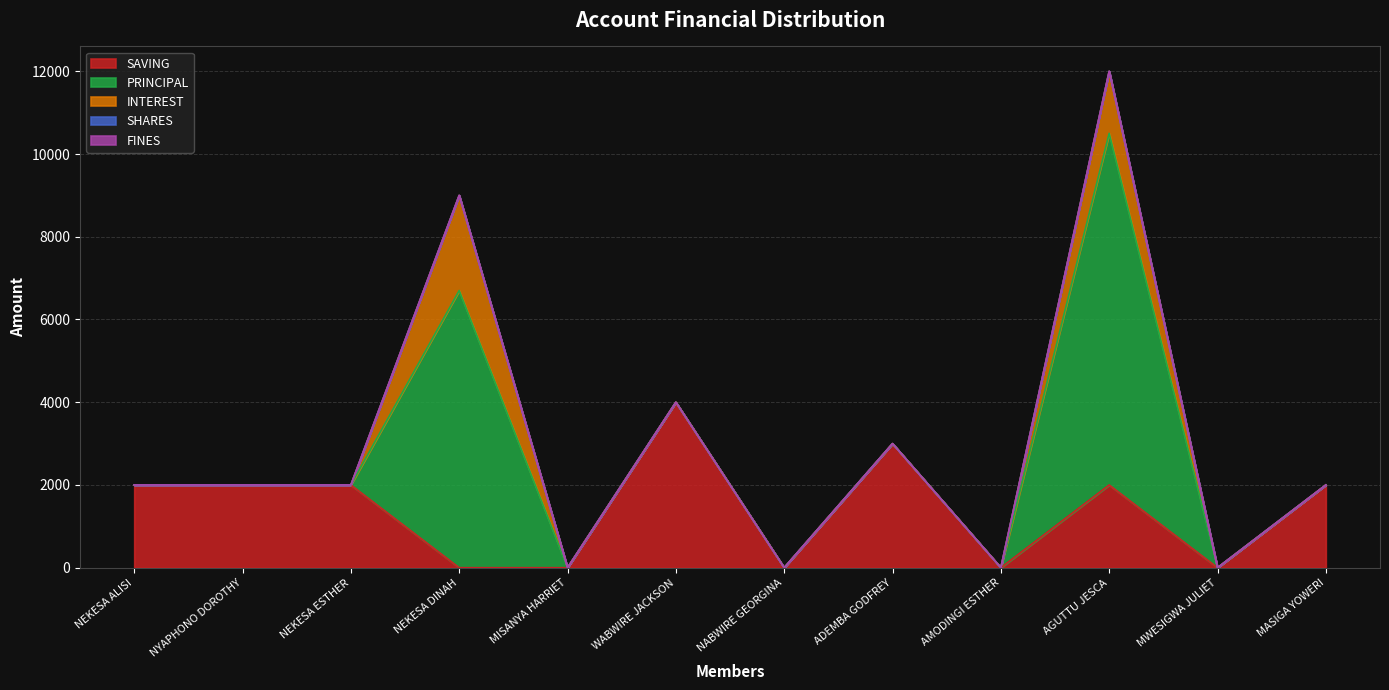

Rank the series at WABWIRE JACKSON from lowest to highest value.

PRINCIPAL, INTEREST, SHARES, FINES, SAVING